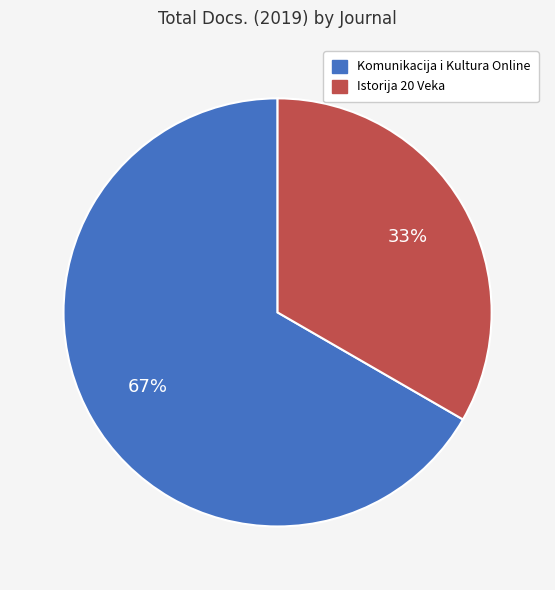

Rank the categories by value from highest to lowest.

Komunikacija i Kultura Online, Istorija 20 Veka